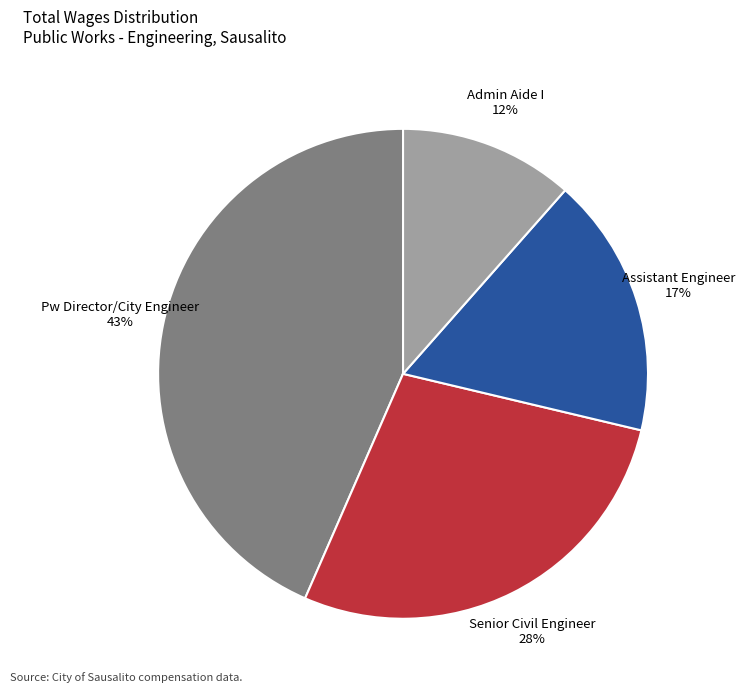

Is it true that Pw Director/City Engineer is 43% of the pie?

True